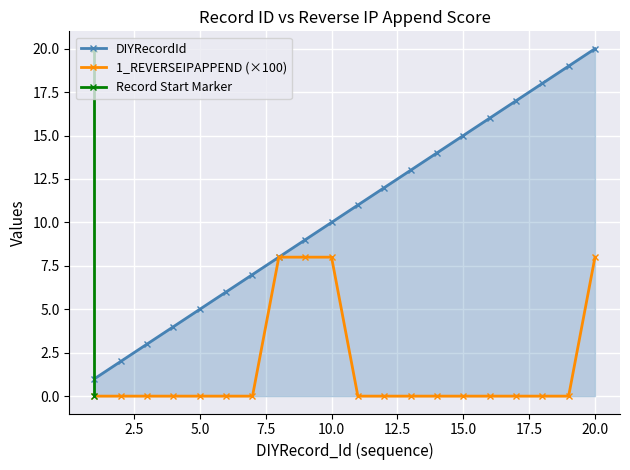

List the series in order of their peak value, lowest first.

1_REVERSEIPAPPEND, DIYRecordId